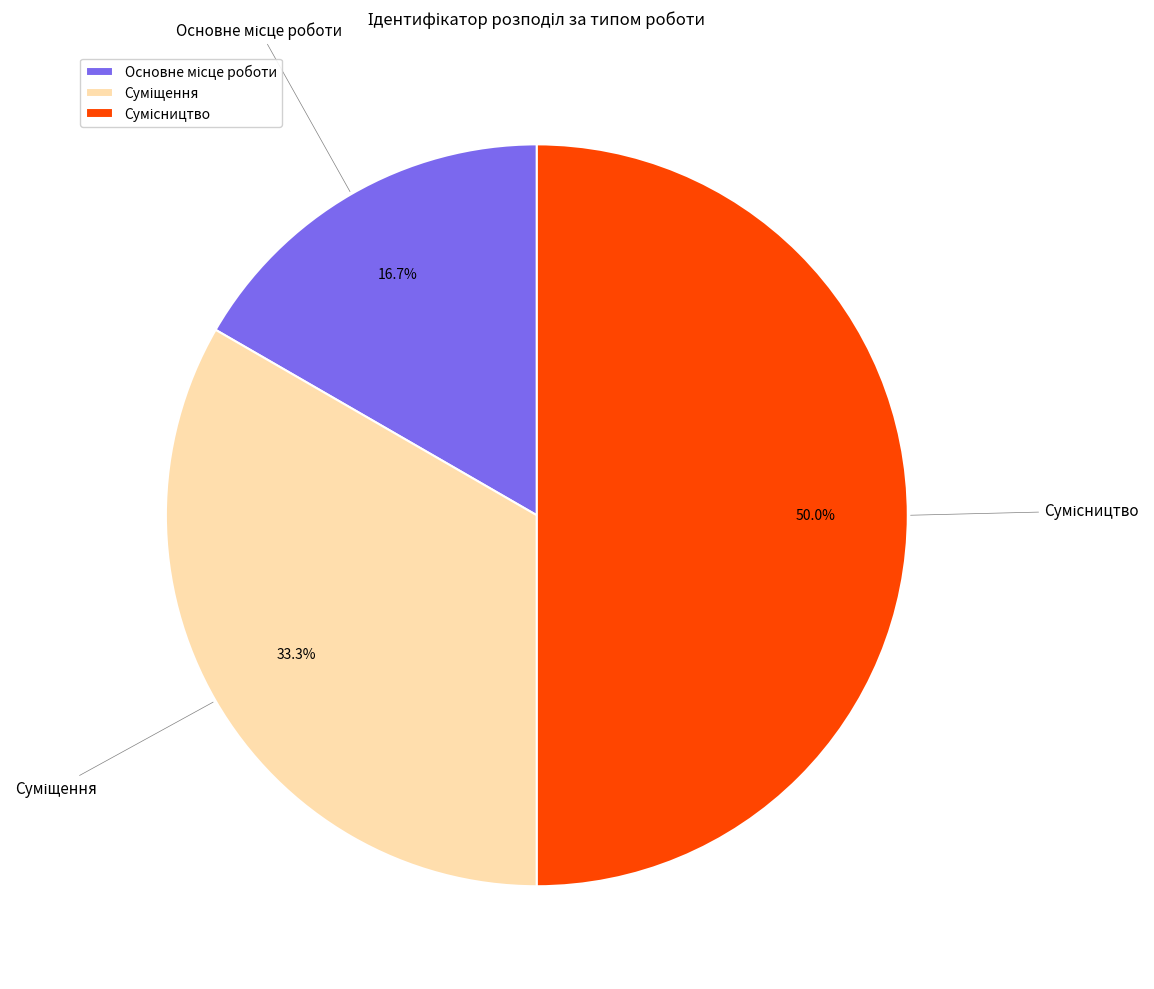

To the nearest percent, what is the difference between the largest and smallest slice percentages?

33%